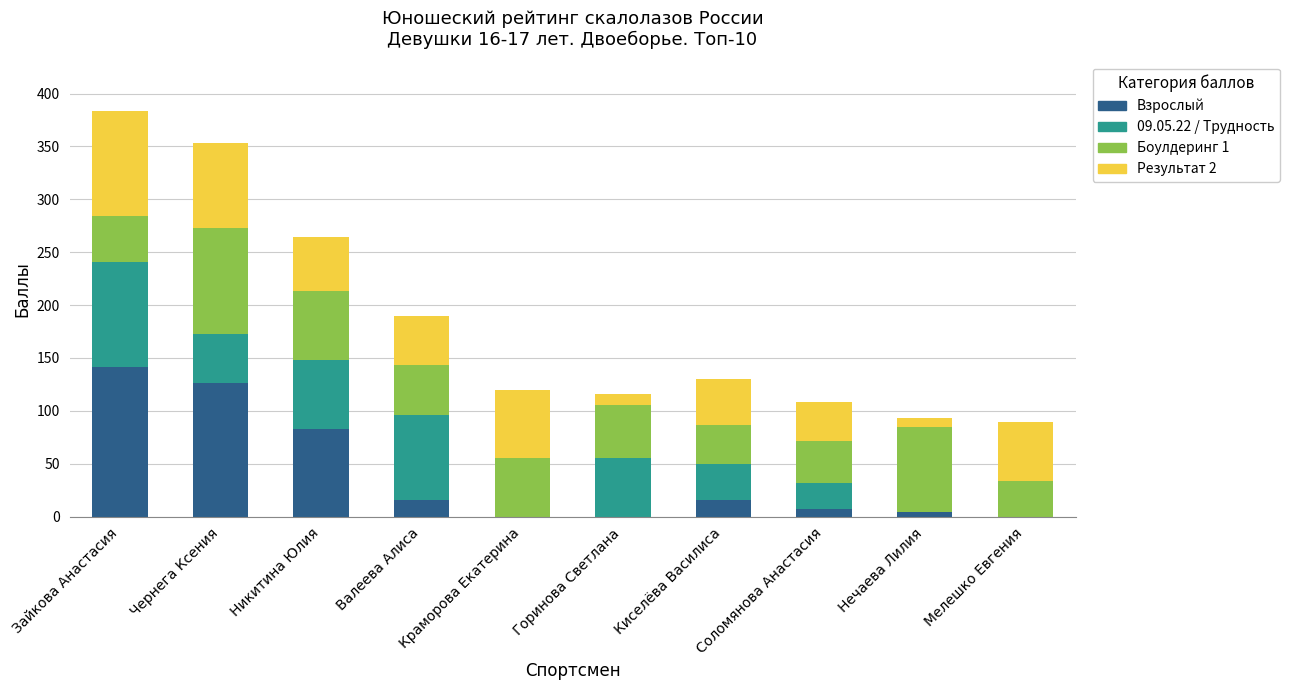

What is the total value across all series at Зайкова Анастасия?

384.0